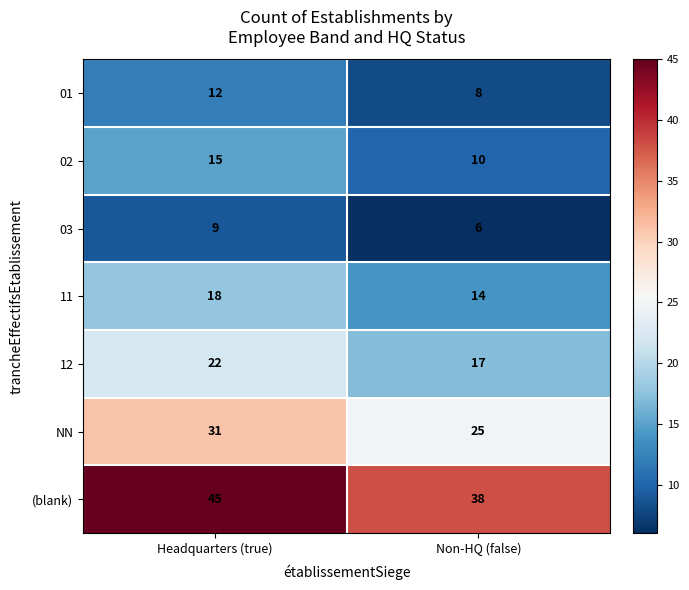

True or false: (blank) has a value of 45 at Headquarters (true).

True